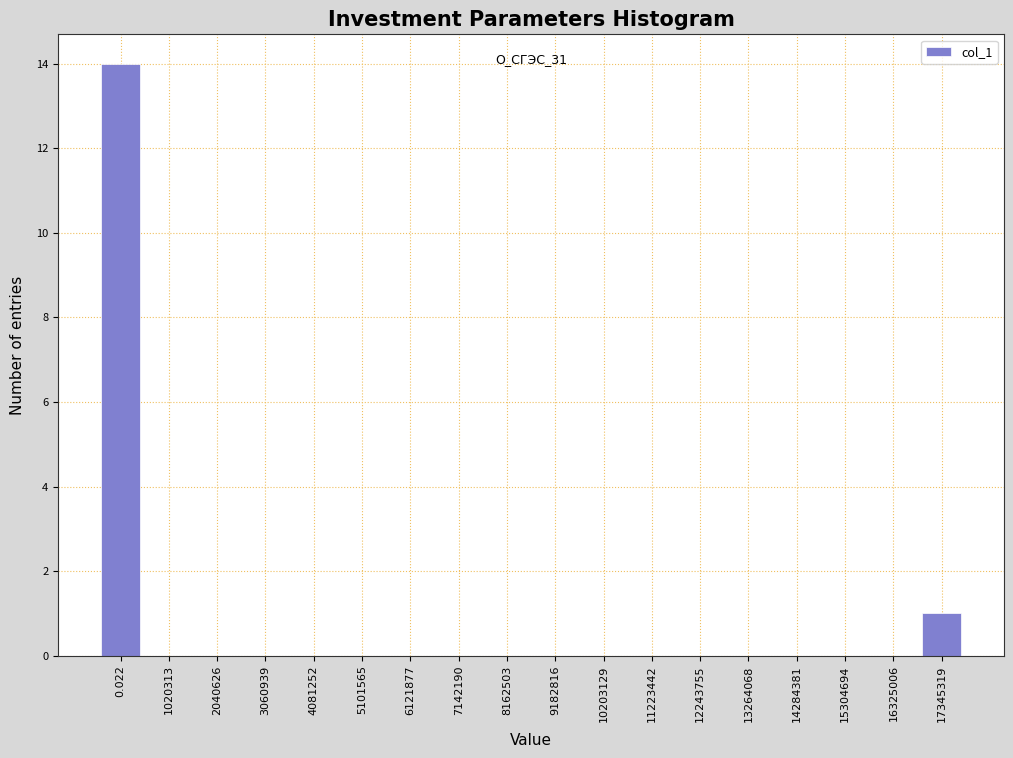

Reading left to right, what are all the values shown in this chart?

0.022=14	1020313=0	2040626=0	3060939=0	4081252=0	5101565=0	6121877=0	7142190=0	8162503=0	9182816=0	10203129=0	11223442=0	12243755=0	13264068=0	14284381=0	15304694=0	16325006=0	17345319=1